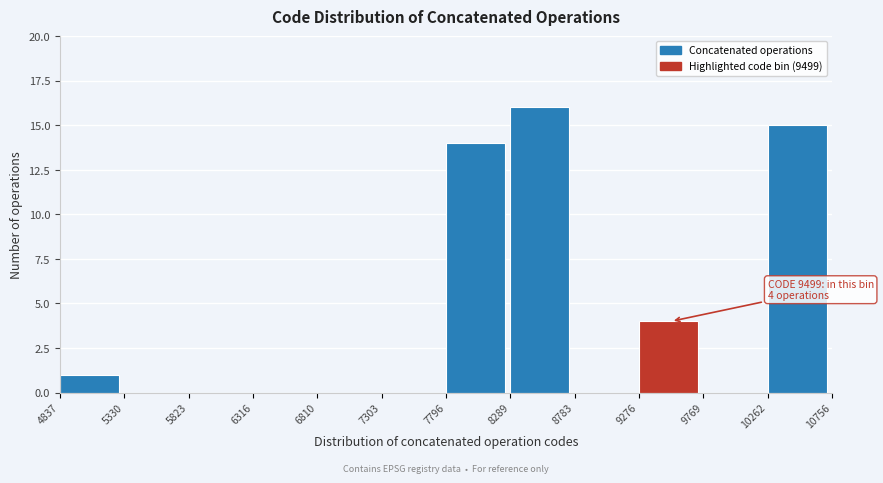

Which range on the x-axis has the tallest bar?

8289 to 8783